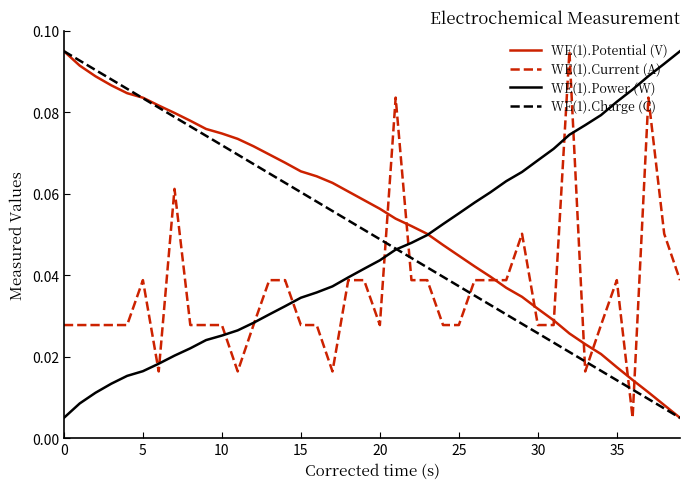

True or false: WE(1).Charge (C) and WE(1).Current (A) cross at least once.

True